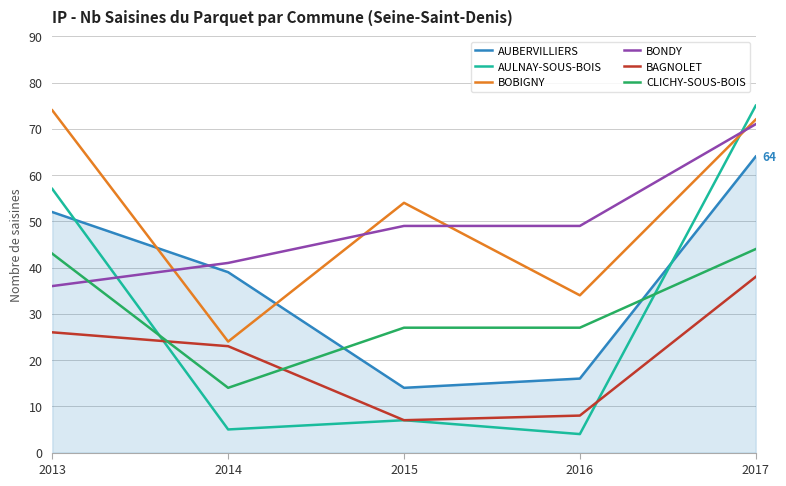

Reading left to right, list all the values displayed in this chart.

AUBERVILLIERS: 2013=52	2014=39	2015=14	2016=16	2017=64
AULNAY-SOUS-BOIS: 2013=57	2014=5	2015=7	2016=4	2017=75
BOBIGNY: 2013=74	2014=24	2015=54	2016=34	2017=72
BONDY: 2013=36	2014=41	2015=49	2016=49	2017=71
BAGNOLET: 2013=26	2014=23	2015=7	2016=8	2017=38
CLICHY-SOUS-BOIS: 2013=43	2014=14	2015=27	2016=27	2017=44